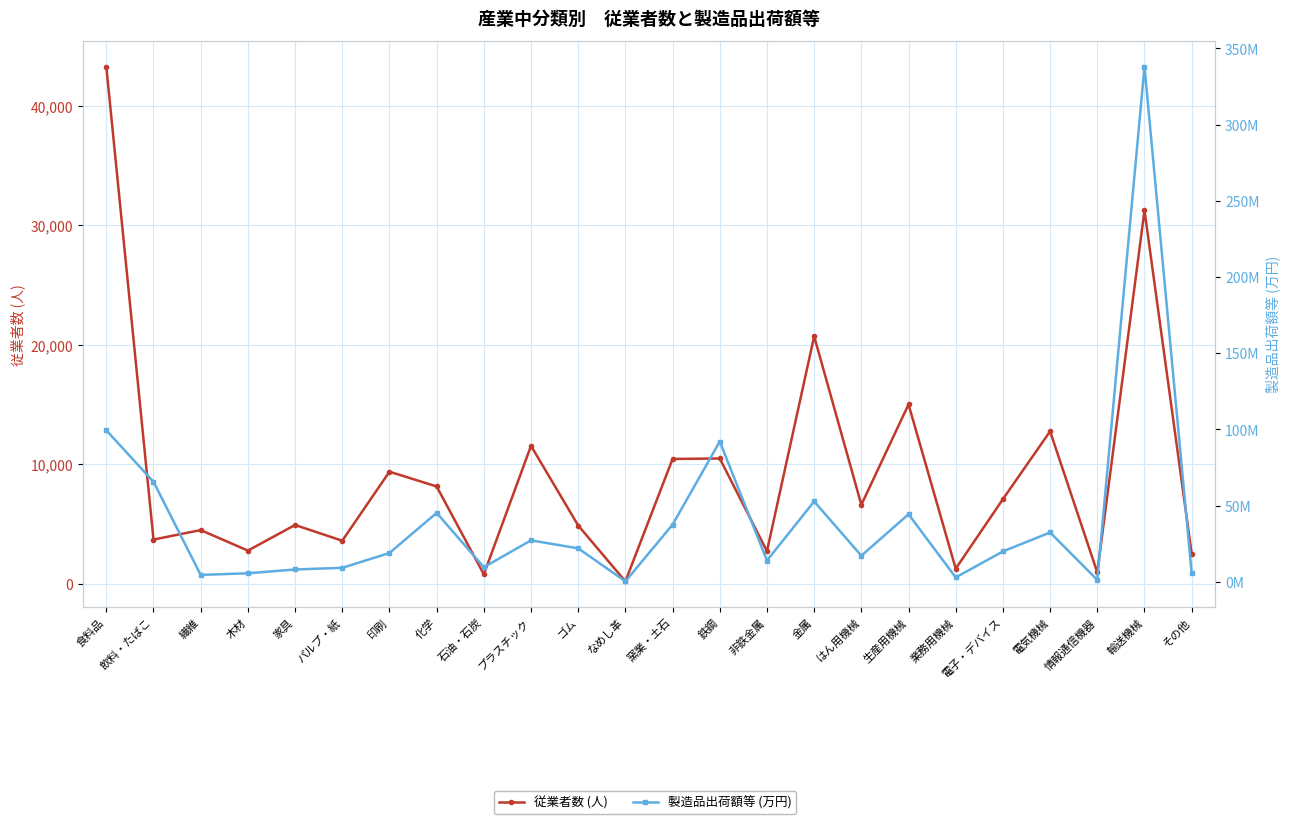

Rank the series at 電子・デバイス from lowest to highest value.

従業者数 (人), 製造品出荷額等 (万円)